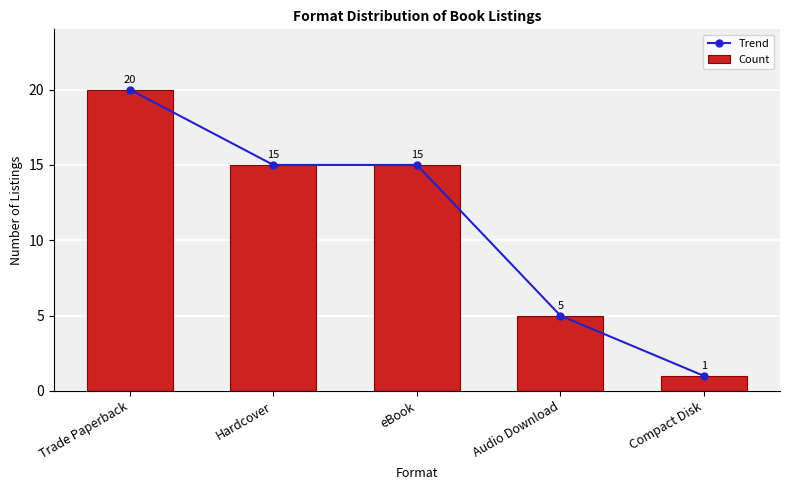

What is the label of the 1st bar from the left?

Trade Paperback